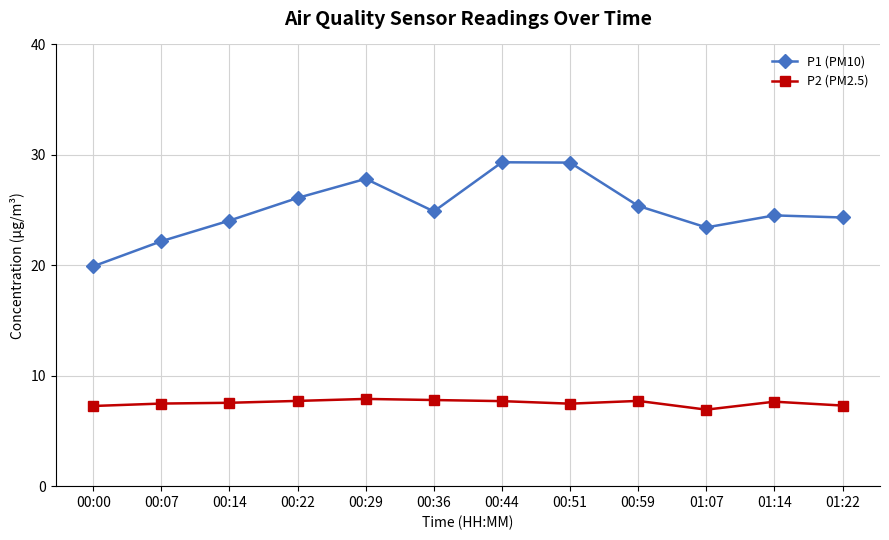

How many values in the P2 (PM2.5) series exceed 7?

11